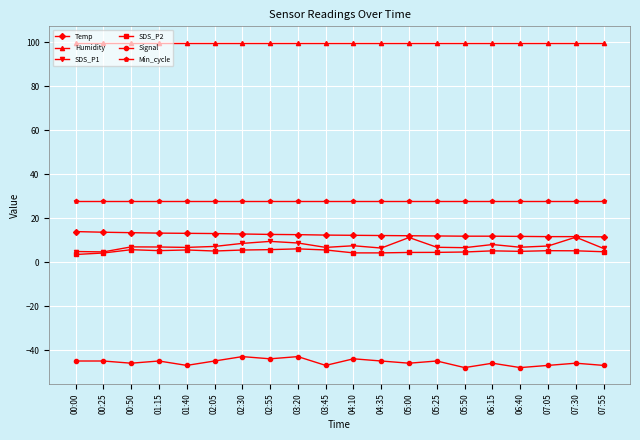

Is it true that Humidity equals 99.9 at 05:25?

True